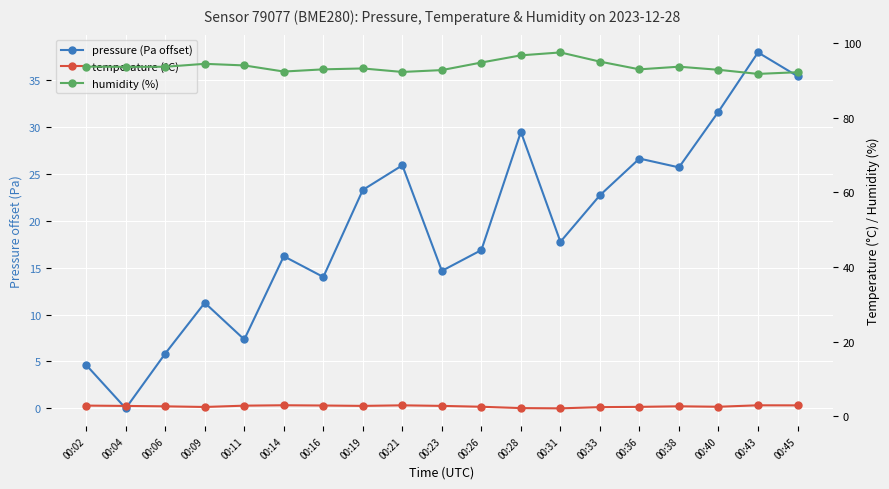

At how many categories does at least one series exceed 96?

2